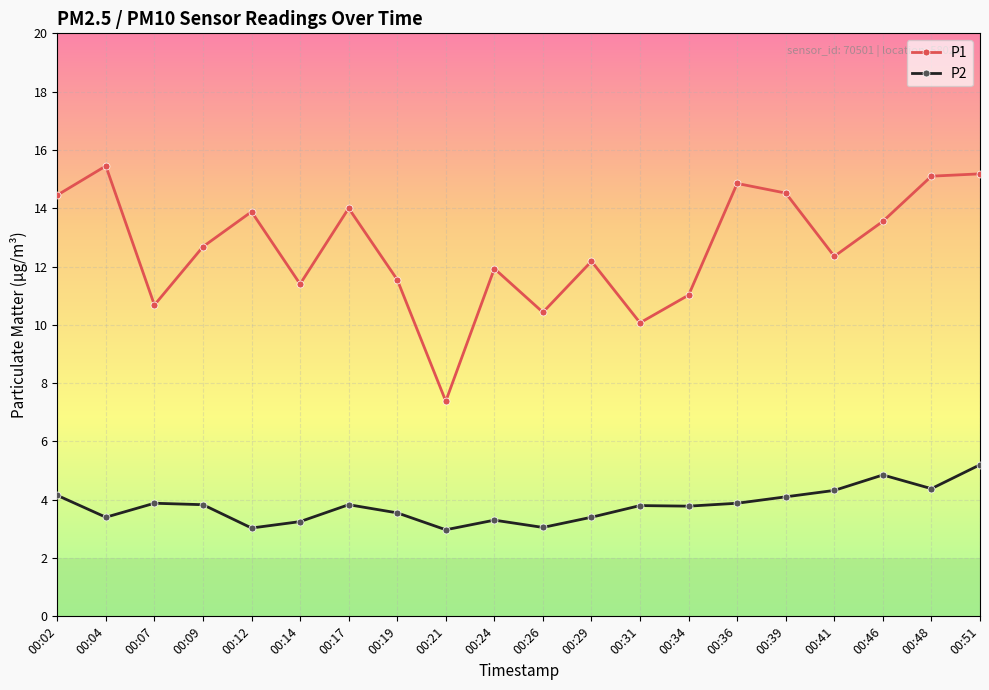

At which label does P1 reach its peak?

00:04